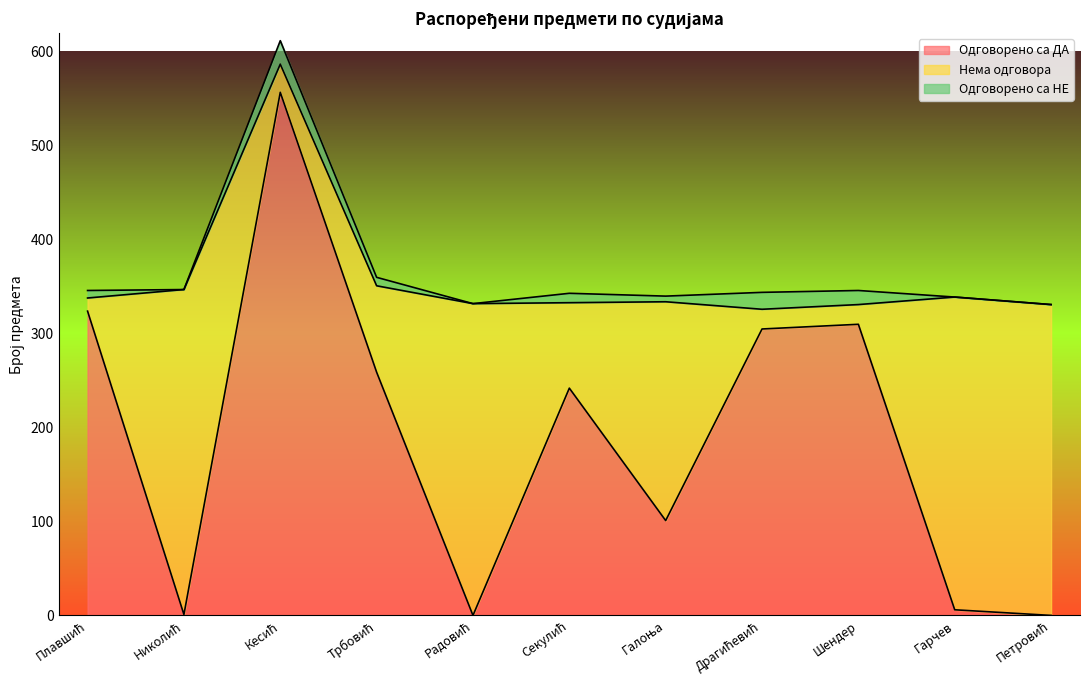

How many positive values does the Одговорено са НЕ series have?

7